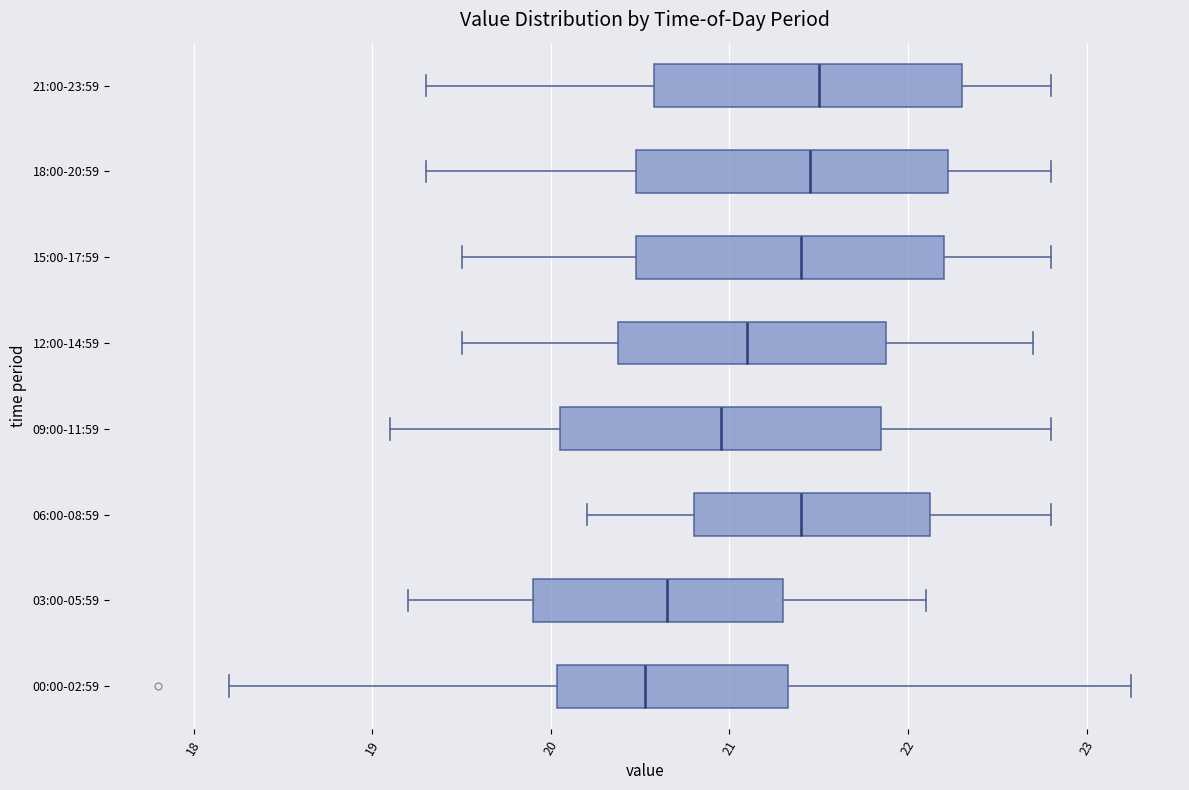

Reading bottom to top, transcribe this box plot: for each box, give where its median line is, the range the box spans, and where its two whiskers end, as read against the x-axis. The values are not printed on the chart, so give them approximately, as read against the axis.

00:00-02:59: median 20.5, box 20.0 to 21.3, whiskers 18.2 to 23.3
03:00-05:59: median 20.7, box 19.9 to 21.3, whiskers 19.2 to 22.1
06:00-08:59: median 21.4, box 20.8 to 22.1, whiskers 20.2 to 22.8
09:00-11:59: median 21.0, box 20.1 to 21.9, whiskers 19.1 to 22.8
12:00-14:59: median 21.1, box 20.4 to 21.9, whiskers 19.5 to 22.7
15:00-17:59: median 21.4, box 20.5 to 22.2, whiskers 19.5 to 22.8
18:00-20:59: median 21.5, box 20.5 to 22.2, whiskers 19.3 to 22.8
21:00-23:59: median 21.5, box 20.6 to 22.3, whiskers 19.3 to 22.8